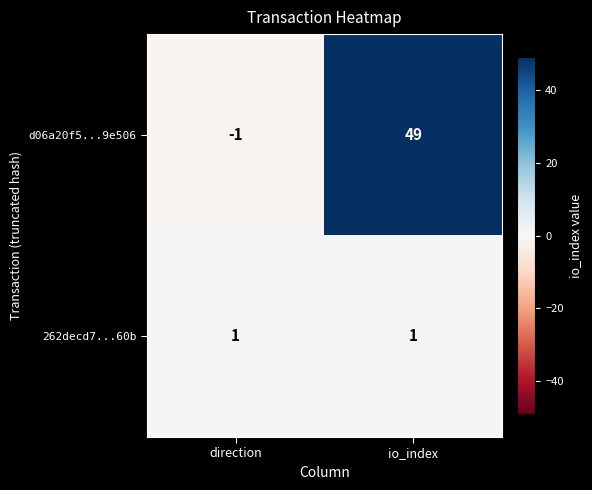

At which category is the sum across all series the highest?

io_index